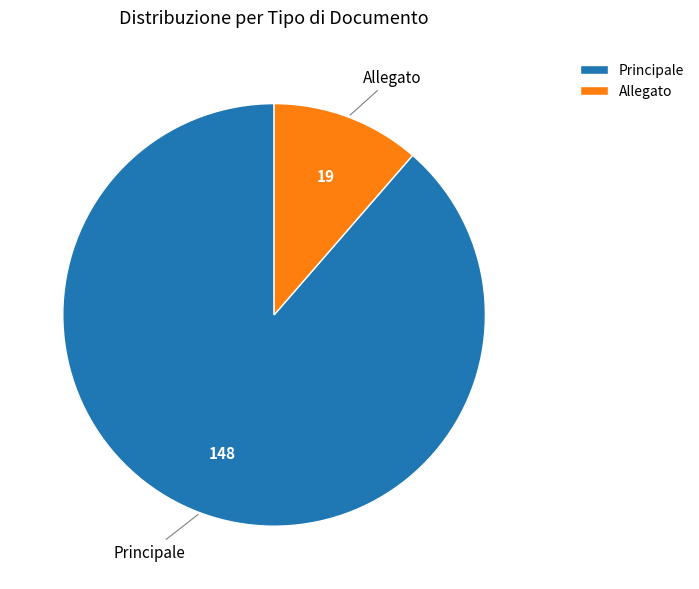

Is the sum of Principale and Allegato greater than half?

Yes